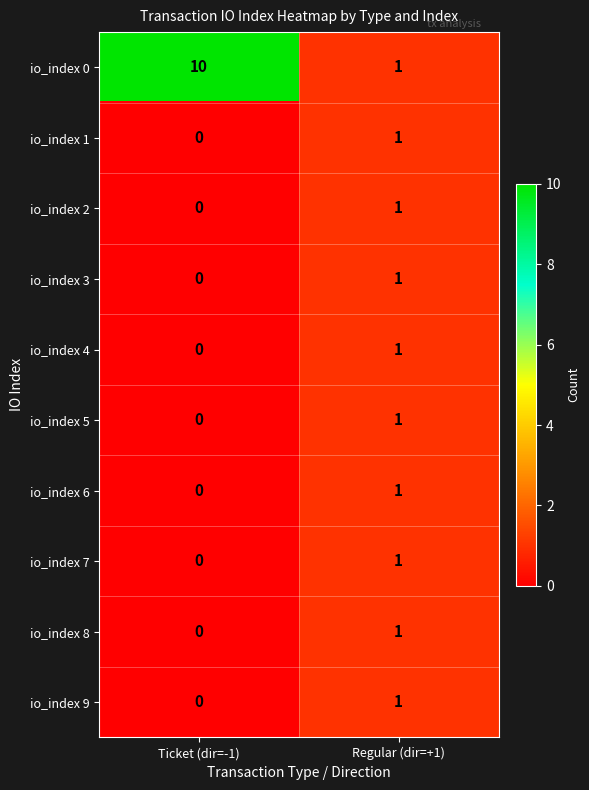

Which series has the largest total across all categories?

io_index 0